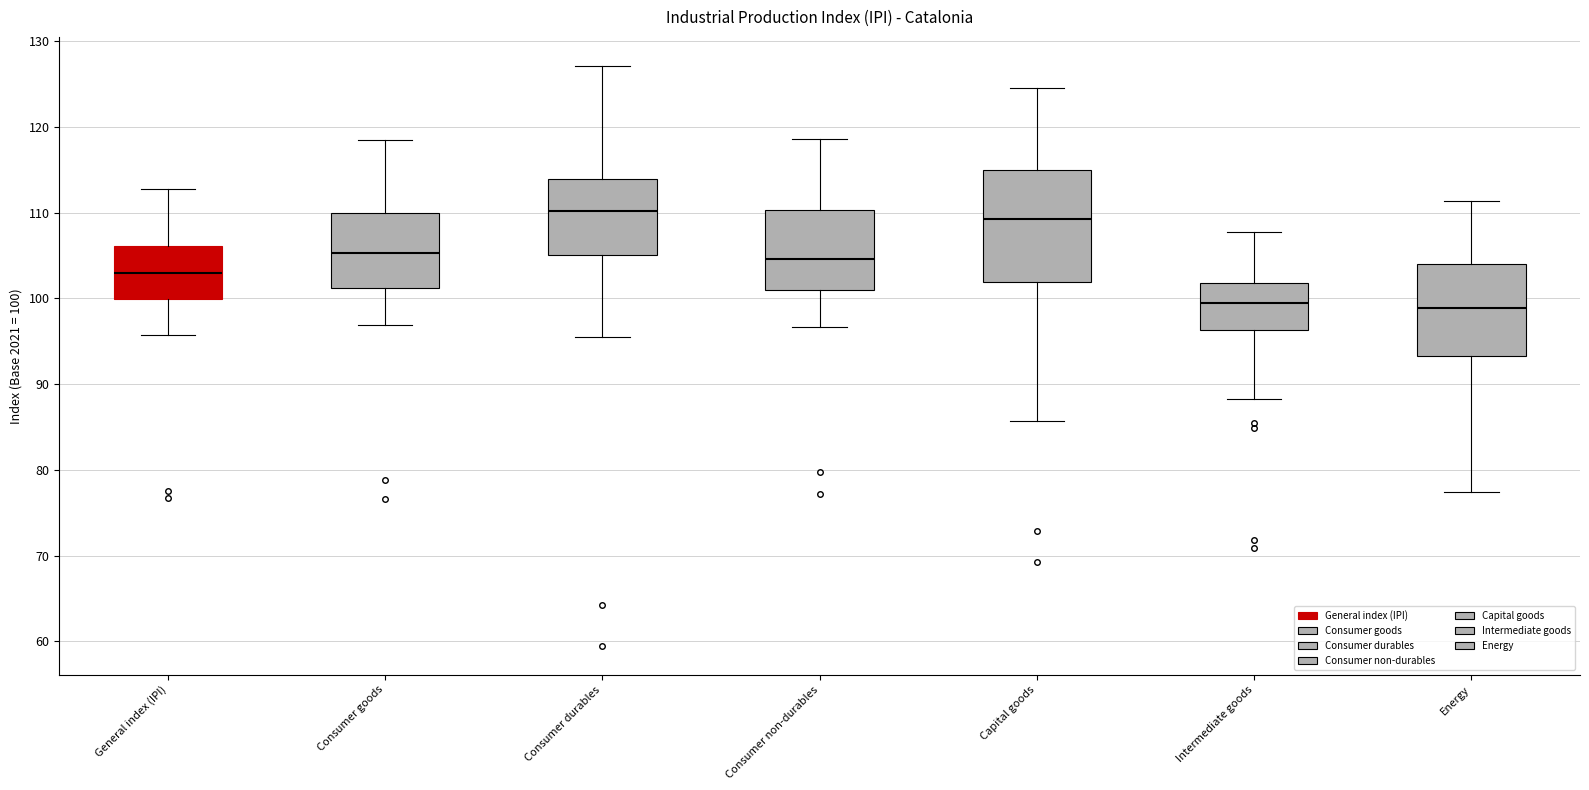

Reading left to right, read every box against the y-axis: the position of its median line, the range the box covers, and the ends of its whiskers. The values are not printed on the chart, so give them approximately, as read against the axis.

General index (IPI): median 103, box 100 to 106, whiskers 96 to 113
Consumer goods: median 105, box 101 to 110, whiskers 97 to 119
Consumer durables: median 110, box 105 to 114, whiskers 96 to 127
Consumer non-durables: median 105, box 101 to 110, whiskers 97 to 119
Capital goods: median 109, box 102 to 115, whiskers 86 to 125
Intermediate goods: median 100, box 96 to 102, whiskers 88 to 108
Energy: median 99, box 93 to 104, whiskers 77 to 111